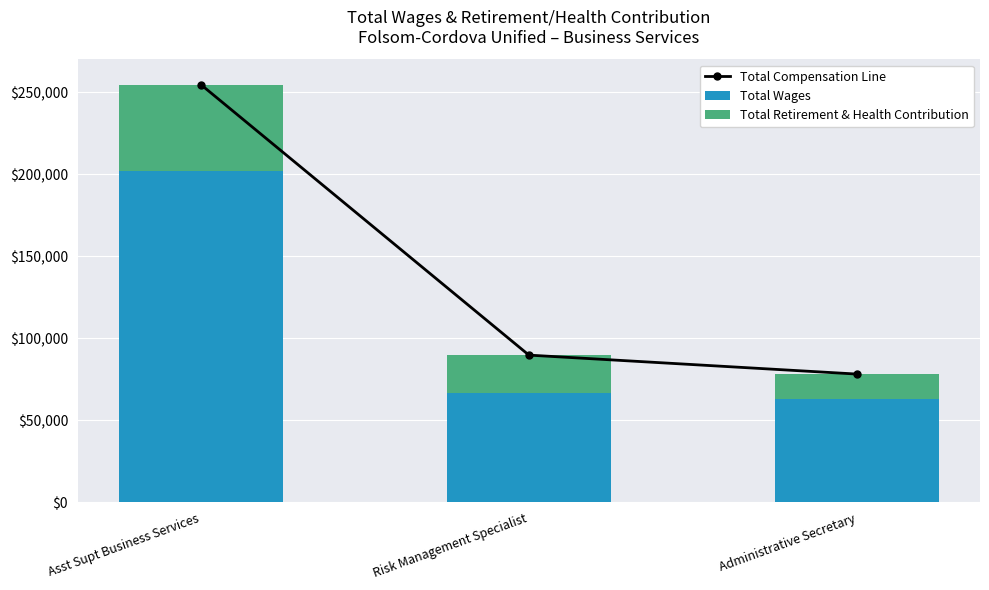

The Total Retirement & Health Contribution series shows 9946 at Risk Management Specialist. True or false?

False